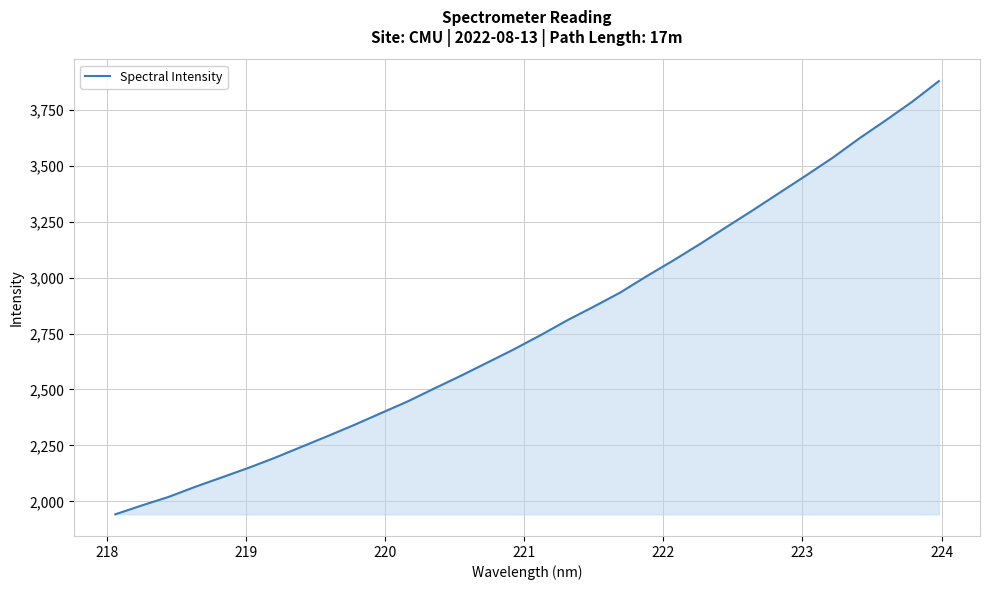

What is the maximum value shown in the chart?

3877.0